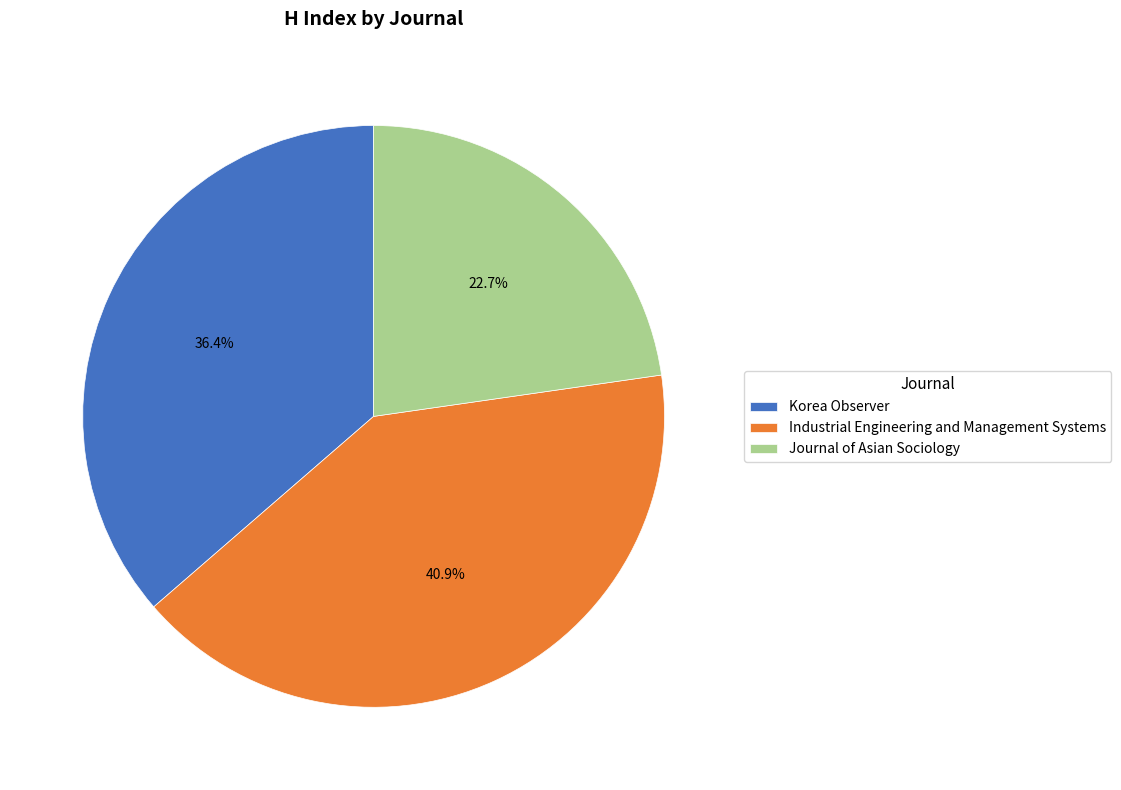

To the nearest percent, what portion does Industrial Engineering and Management Systems represent?

41%